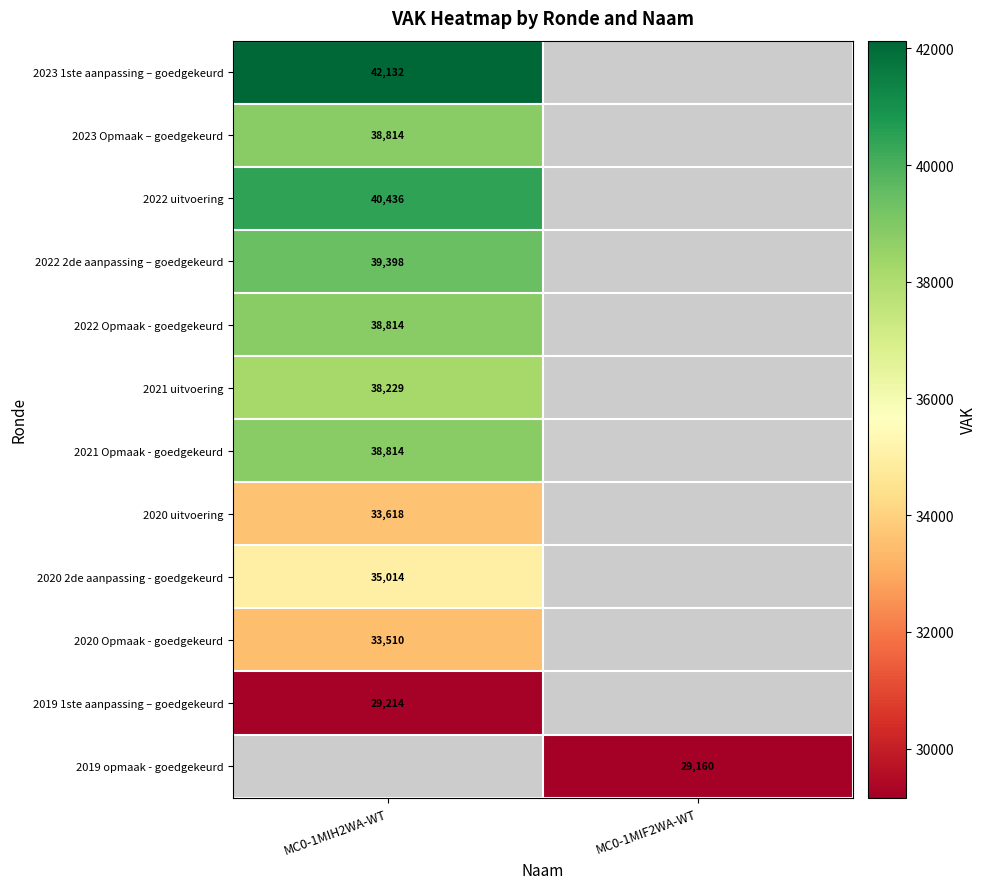

What is the difference between the highest and lowest values at MC0-1MIH2WA-WT?

12918.0